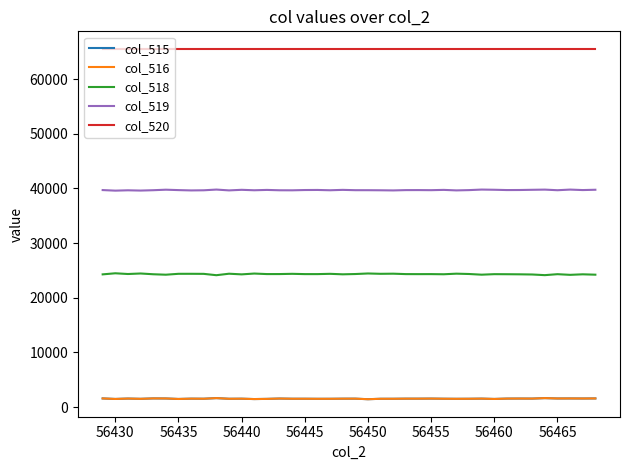

Which series has the largest total across all categories?

col_520